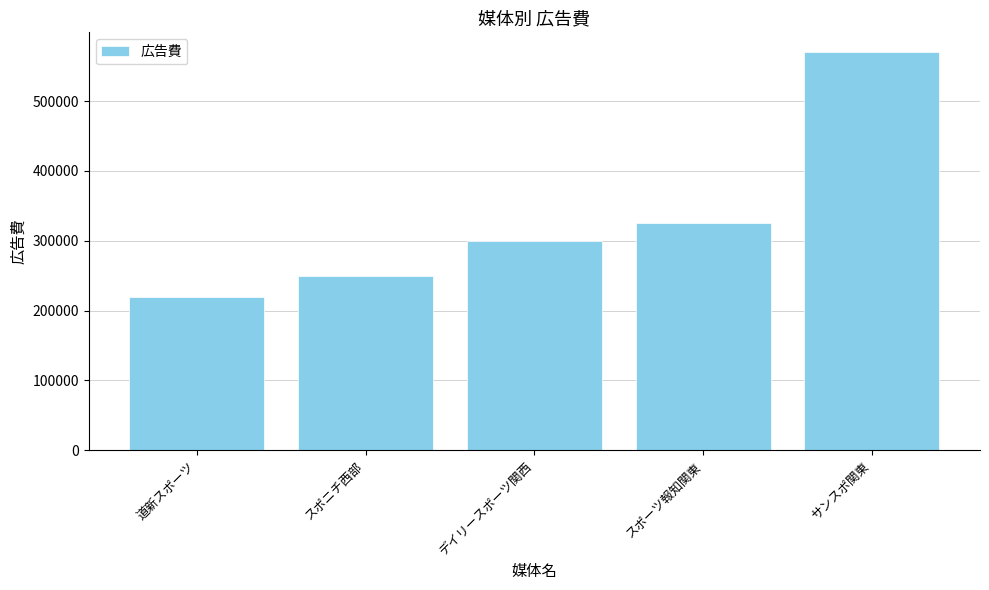

List the labels in order of value, largest first.

サンスポ関東, スポーツ報知関東, デイリースポーツ関西, スポニチ西部, 道新スポーツ